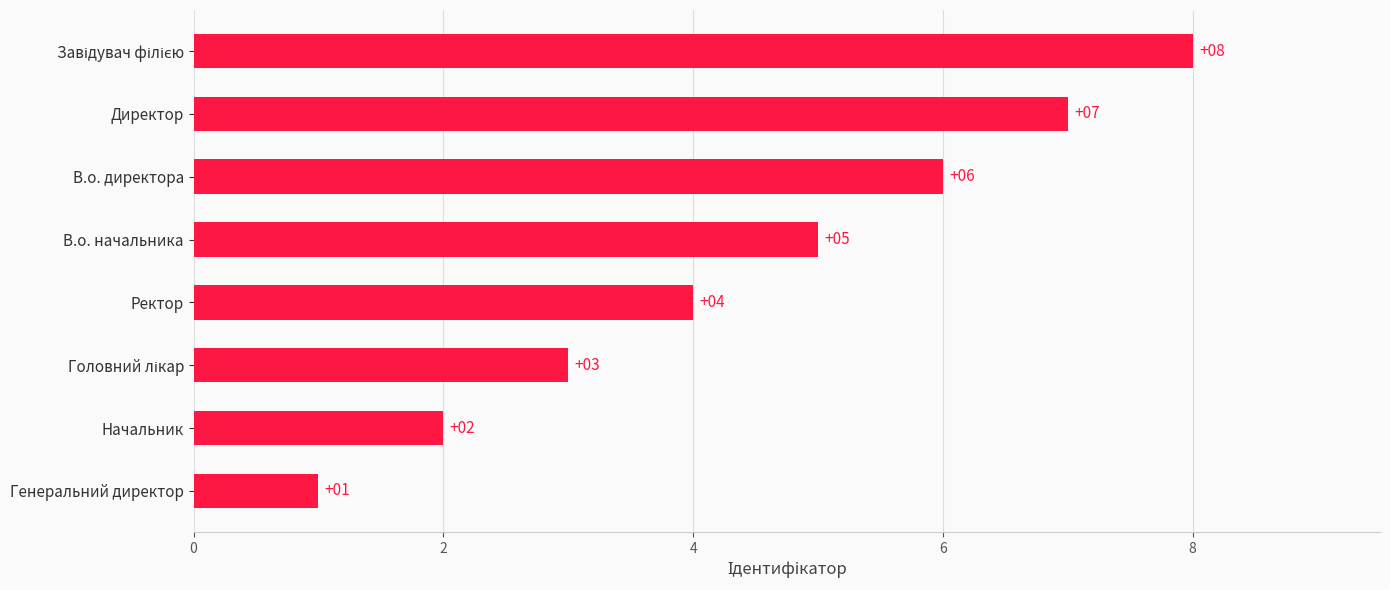

How many values are between 3 and 7?

5